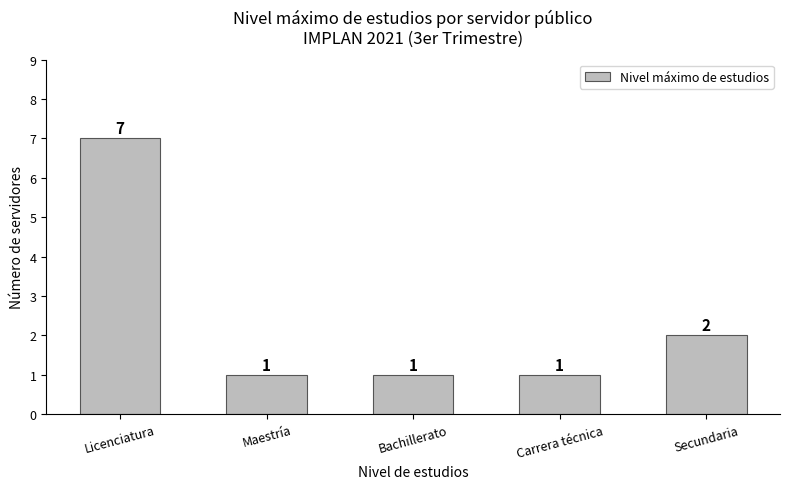

Is it true that the value at Secundaria is 1?

False